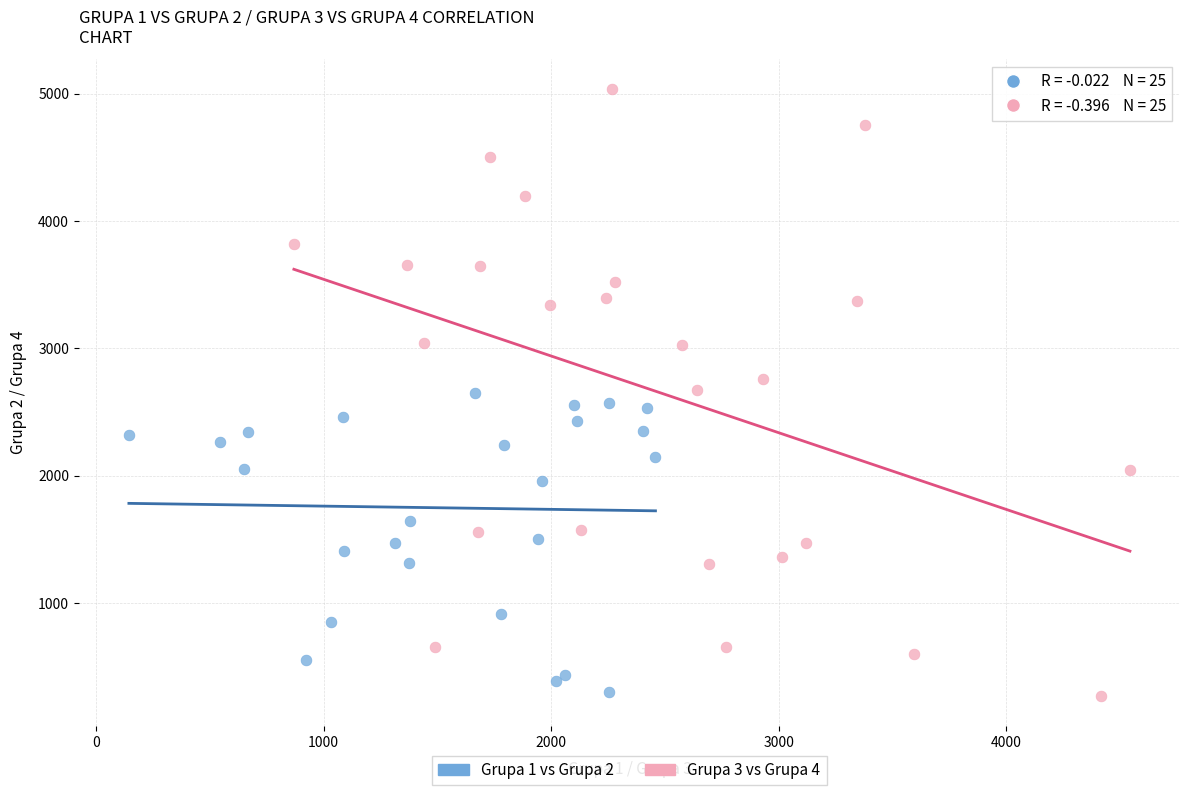

Which series reaches the maximum Y coordinate?

Grupa 3 vs Grupa 4